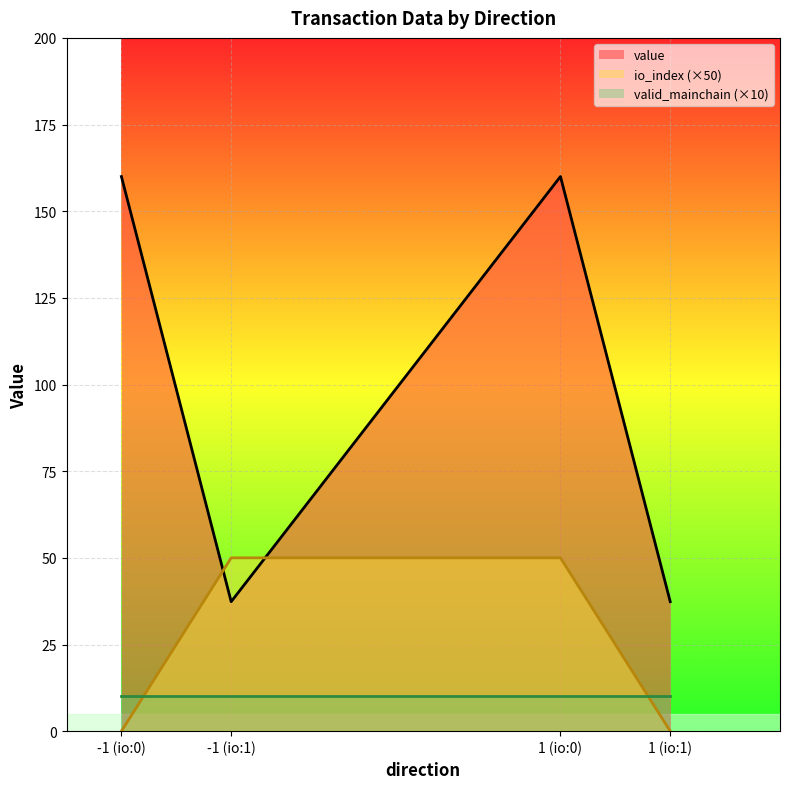

At which category is the sum across all series the highest?

1 (io:0)